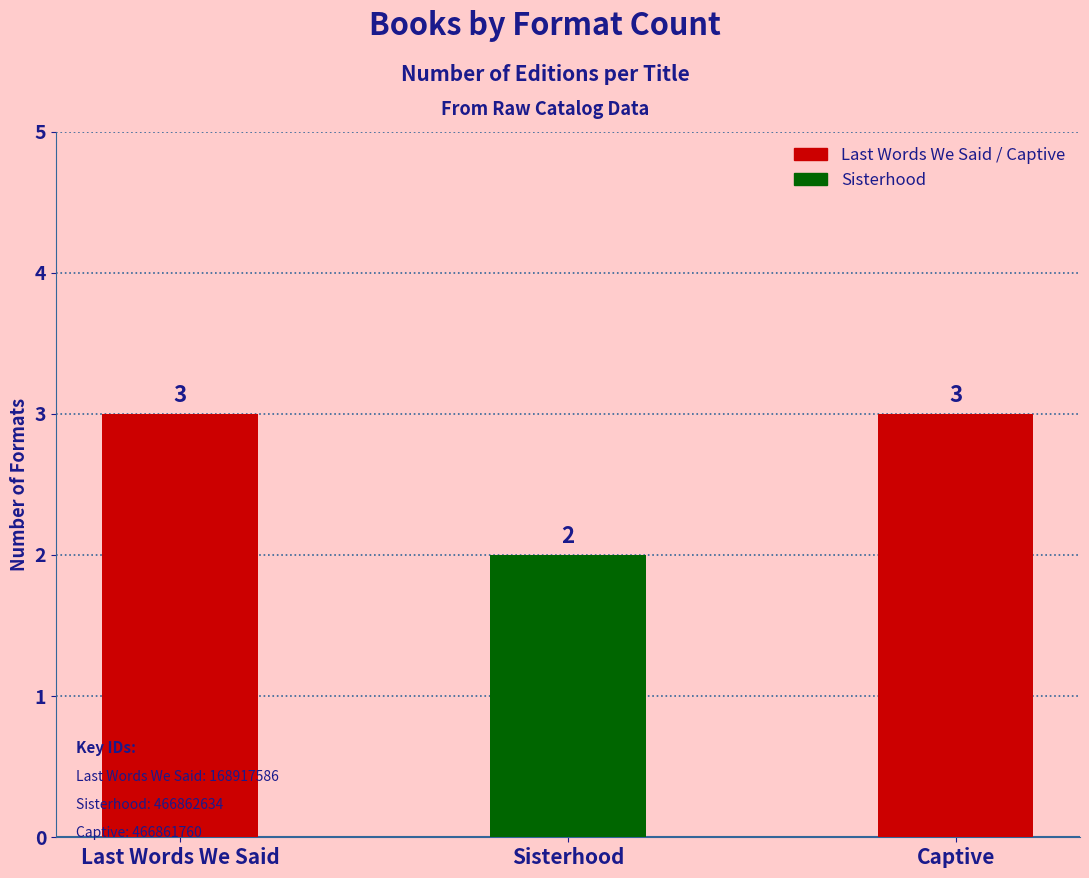

At which category does the chart reach its minimum across all series?

Sisterhood